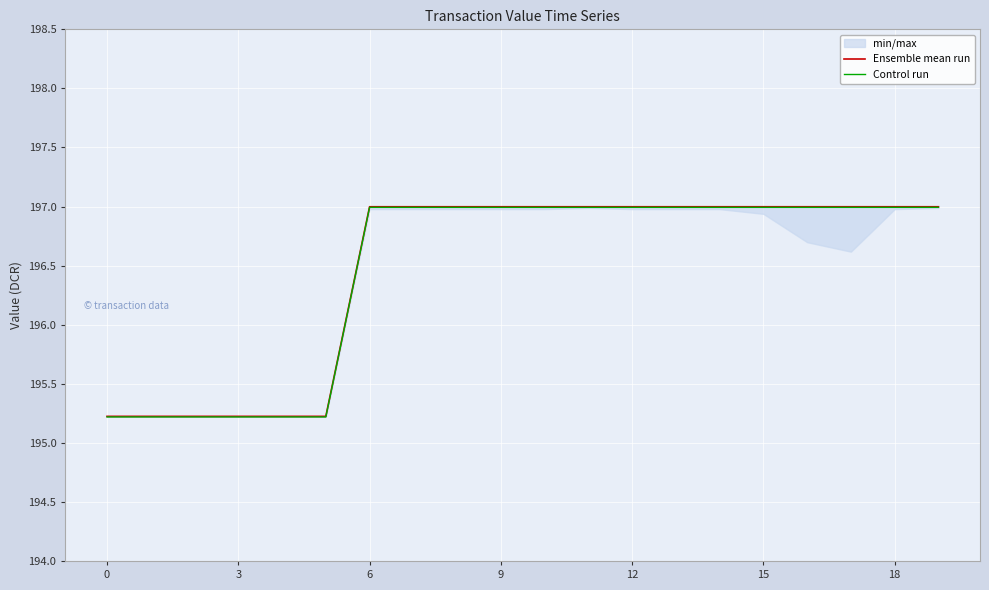

True or false: Control run and Ensemble mean run cross at least once.

False